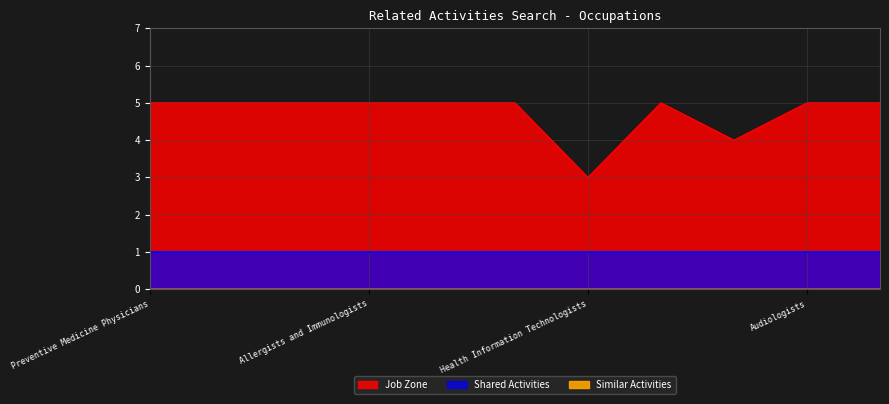

True or false: Shared Activities and Job Zone cross at least once.

False